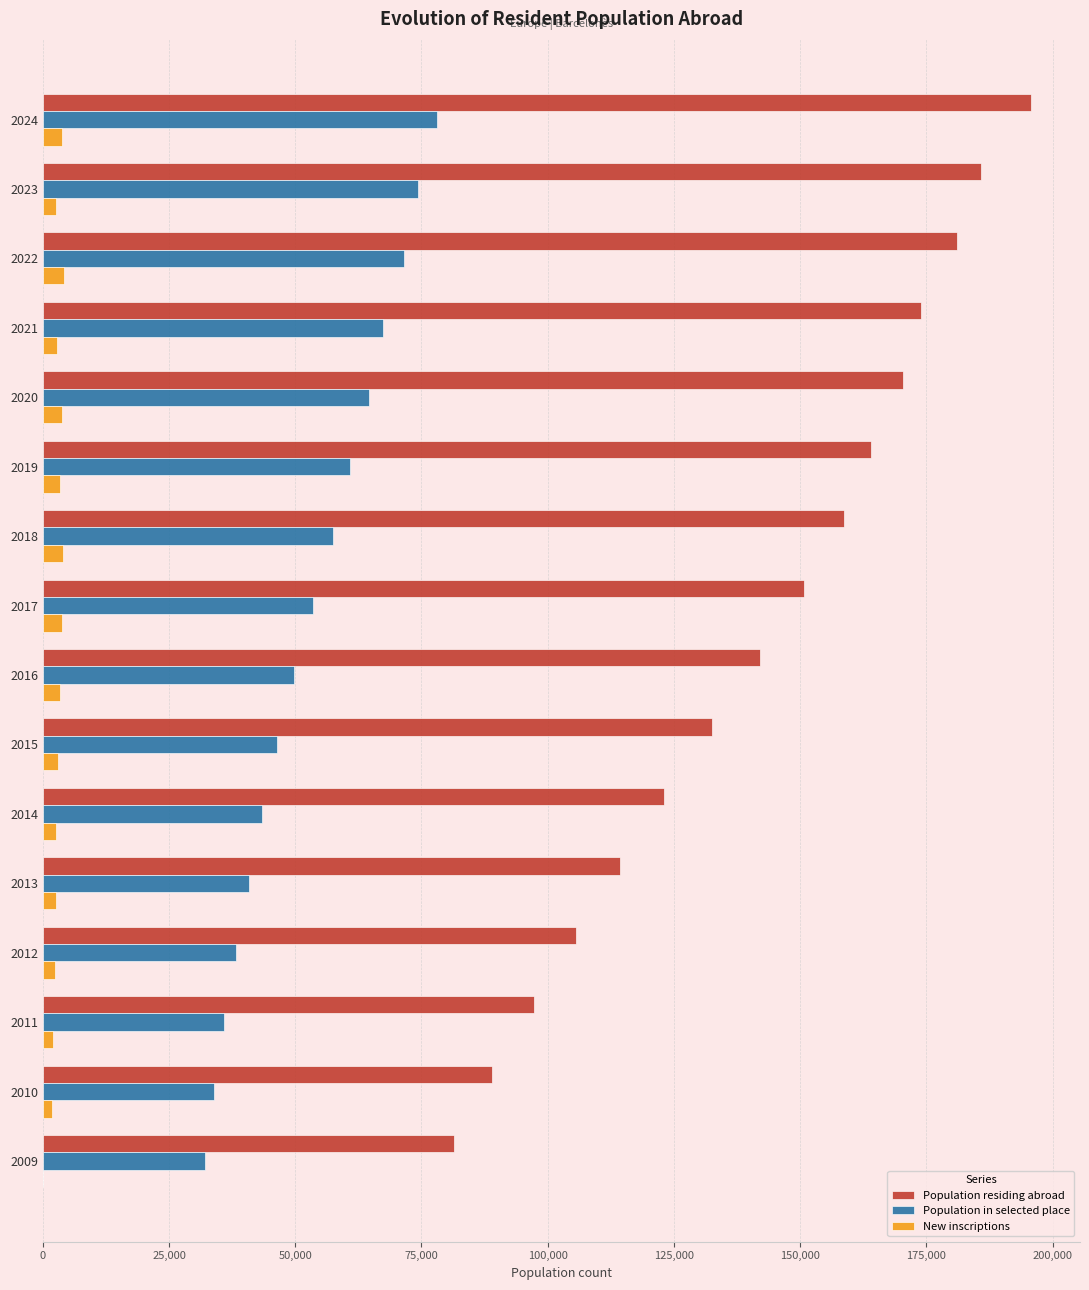

What is the maximum value shown in the chart?

195653